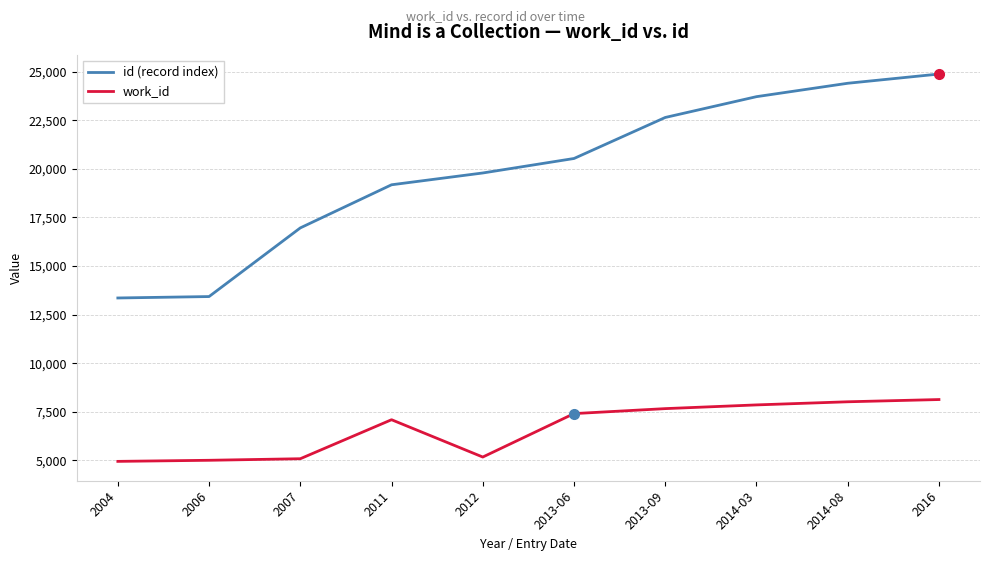

At which label does id (record index) reach its peak?

2016